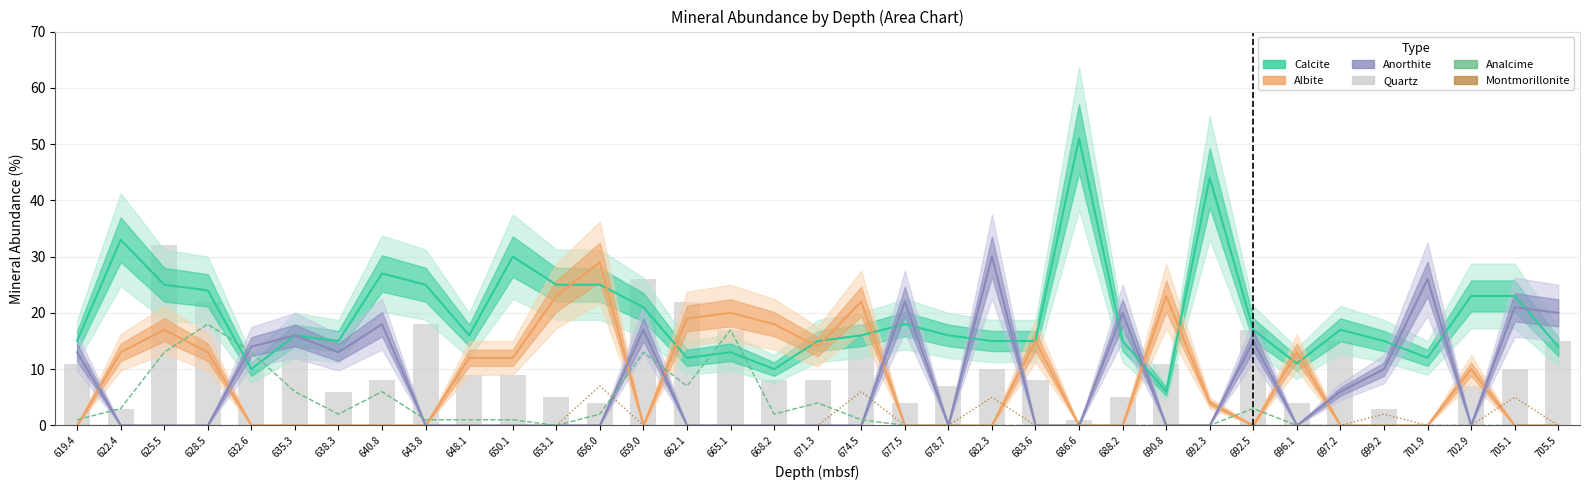

Reading left to right, what are all the values shown in this chart?

Calcite: 619.4=15	622.4=33	625.5=25	628.5=24	632.6=10	635.3=16	638.3=15	640.8=27	643.8=25	648.1=16	650.1=30	653.1=25	656.0=25	659.0=21	662.1=12	665.1=13	668.2=10	671.3=15	674.5=16	677.5=18	678.7=16	682.3=15	683.6=15	686.6=51	688.2=15	690.8=6	692.3=44	692.5=17	696.1=11	697.2=17	699.2=15	701.9=12	702.9=23	705.1=23	705.5=14
Albite: 619.4=0	622.4=13	625.5=17	628.5=13	632.6=0	635.3=0	638.3=0	640.8=0	643.8=0	648.1=12	650.1=12	653.1=23	656.0=29	659.0=0	662.1=19	665.1=20	668.2=18	671.3=14	674.5=22	677.5=0	678.7=0	682.3=0	683.6=15	686.6=0	688.2=0	690.8=23	692.3=4	692.5=0	696.1=13	697.2=0	699.2=0	701.9=0	702.9=10	705.1=0	705.5=0
Anorthite: 619.4=13	622.4=0	625.5=0	628.5=0	632.6=14	635.3=16	638.3=13	640.8=18	643.8=0	648.1=0	650.1=0	653.1=0	656.0=0	659.0=17	662.1=0	665.1=0	668.2=0	671.3=0	674.5=0	677.5=22	678.7=0	682.3=30	683.6=0	686.6=0	688.2=20	690.8=0	692.3=0	692.5=15	696.1=0	697.2=6	699.2=10	701.9=26	702.9=0	705.1=21	705.5=20
Analcime: 619.4=1	622.4=3	625.5=13	628.5=18	632.6=13	635.3=6	638.3=2	640.8=6	643.8=1	648.1=1	650.1=1	653.1=0	656.0=2	659.0=13	662.1=7	665.1=17	668.2=2	671.3=4	674.5=1	677.5=0	678.7=0	682.3=0	683.6=0	686.6=0	688.2=0	690.8=0	692.3=0	692.5=3	696.1=0	697.2=0	699.2=0	701.9=0	702.9=0	705.1=0	705.5=0
Montmorillonite: 619.4=0	622.4=0	625.5=0	628.5=0	632.6=0	635.3=0	638.3=0	640.8=0	643.8=0	648.1=0	650.1=0	653.1=0	656.0=7	659.0=0	662.1=0	665.1=0	668.2=0	671.3=0	674.5=6	677.5=0	678.7=0	682.3=5	683.6=0	686.6=0	688.2=0	690.8=0	692.3=0	692.5=0	696.1=0	697.2=0	699.2=2	701.9=0	702.9=0	705.1=5	705.5=0
Quartz: 619.4=11	622.4=3	625.5=32	628.5=22	632.6=10	635.3=14	638.3=6	640.8=8	643.8=18	648.1=9	650.1=9	653.1=5	656.0=4	659.0=26	662.1=22	665.1=17	668.2=8	671.3=8	674.5=18	677.5=4	678.7=7	682.3=10	683.6=8	686.6=1	688.2=5	690.8=11	692.3=0	692.5=17	696.1=4	697.2=15	699.2=3	701.9=0	702.9=7	705.1=10	705.5=15